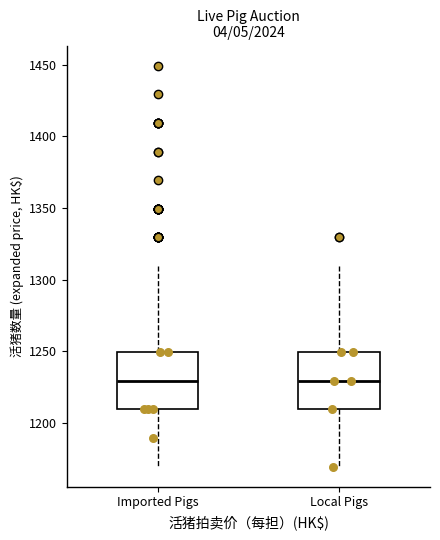

Where does the median line of the box for Imported Pigs sit on the y-axis? The values are not printed on the chart, so give them approximately, as read against the axis.

1230